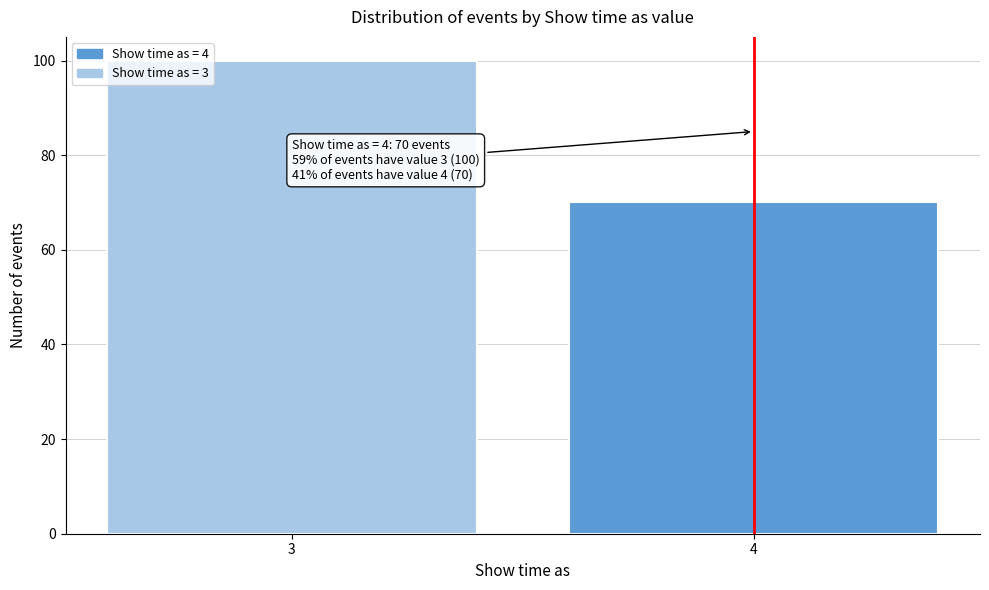

Reading left to right, extract all data points from this chart.

100	70